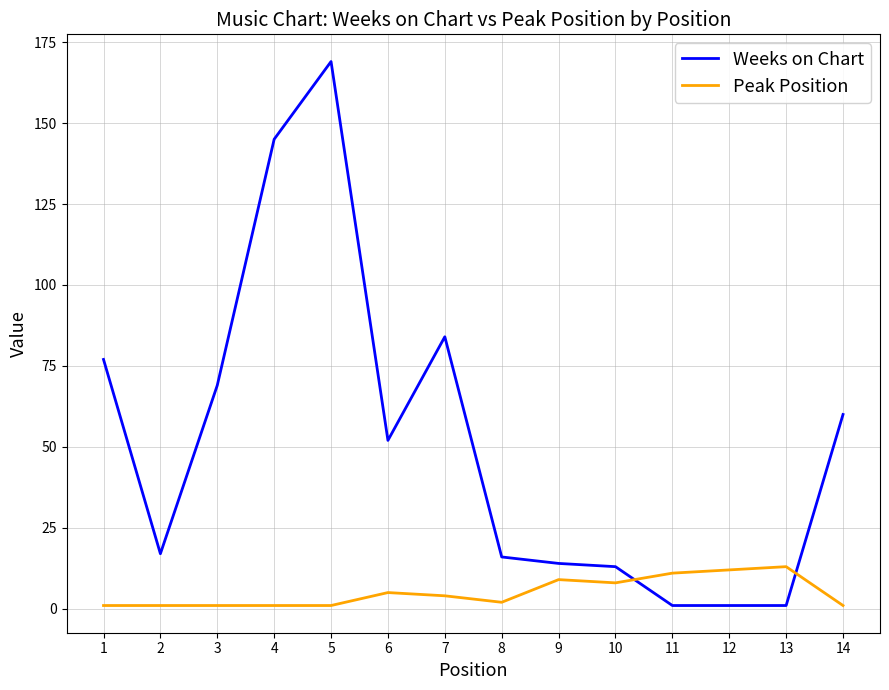

List the series in order of their overall mean, lowest first.

Peak Position, Weeks on Chart